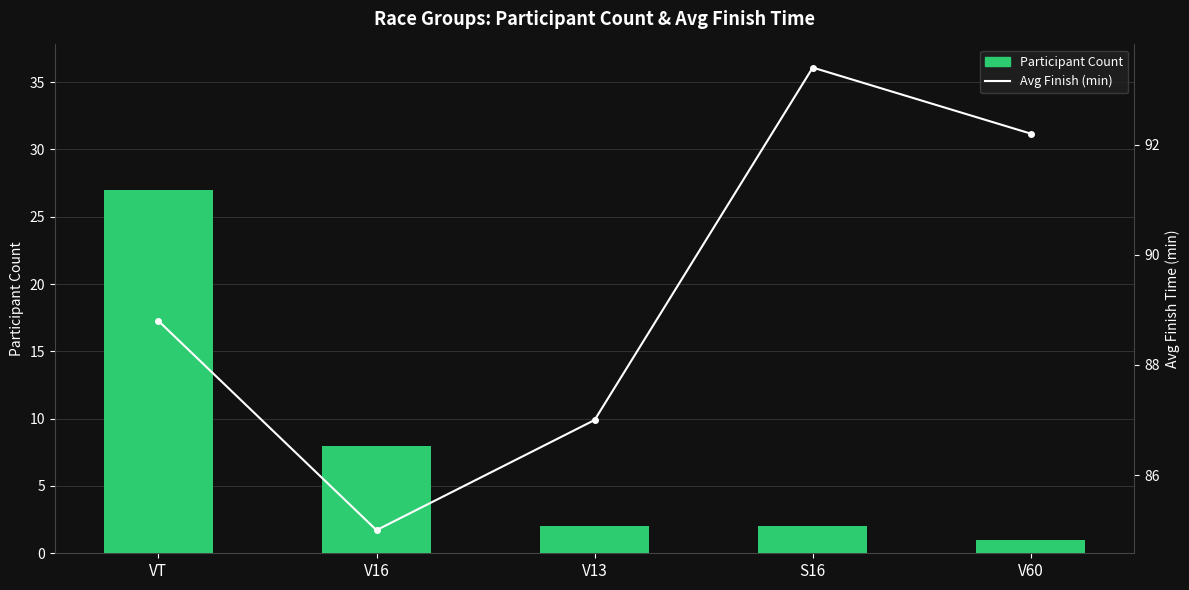

What is the label of the 4th bar from the right?

V16